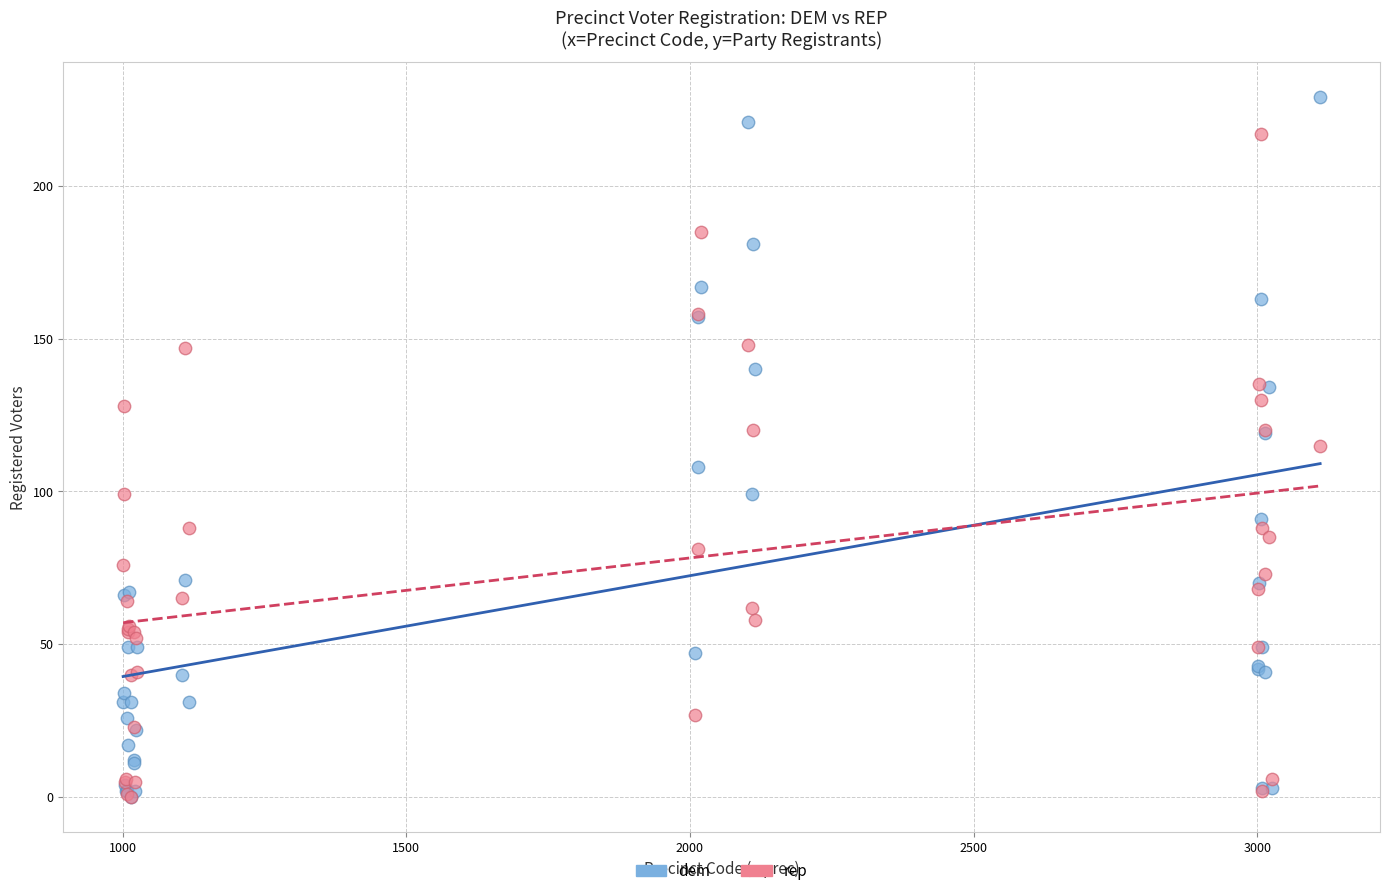

Which series has the widest spread of Y values?

dem